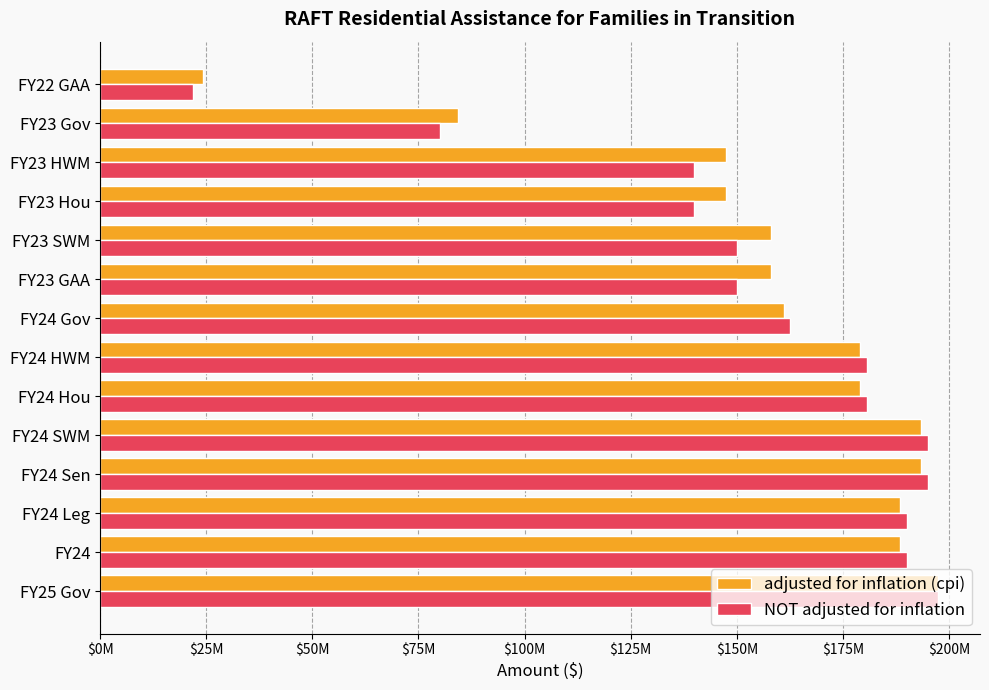

What are all the series names shown in the legend?

adjusted for inflation (cpi), NOT adjusted for inflation